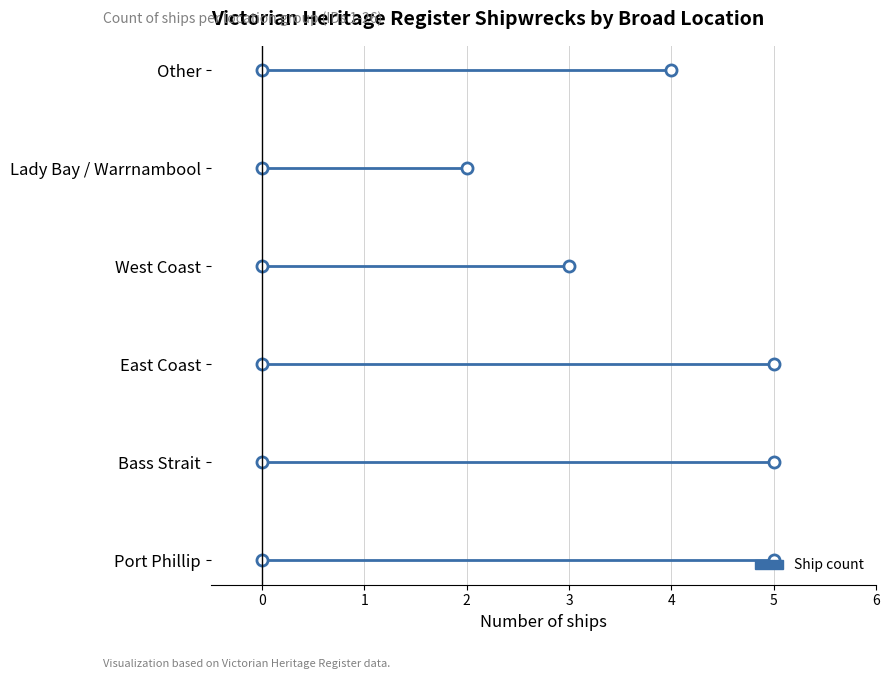

How many points are lower than both their immediate neighbors (excluding endpoints)?

1